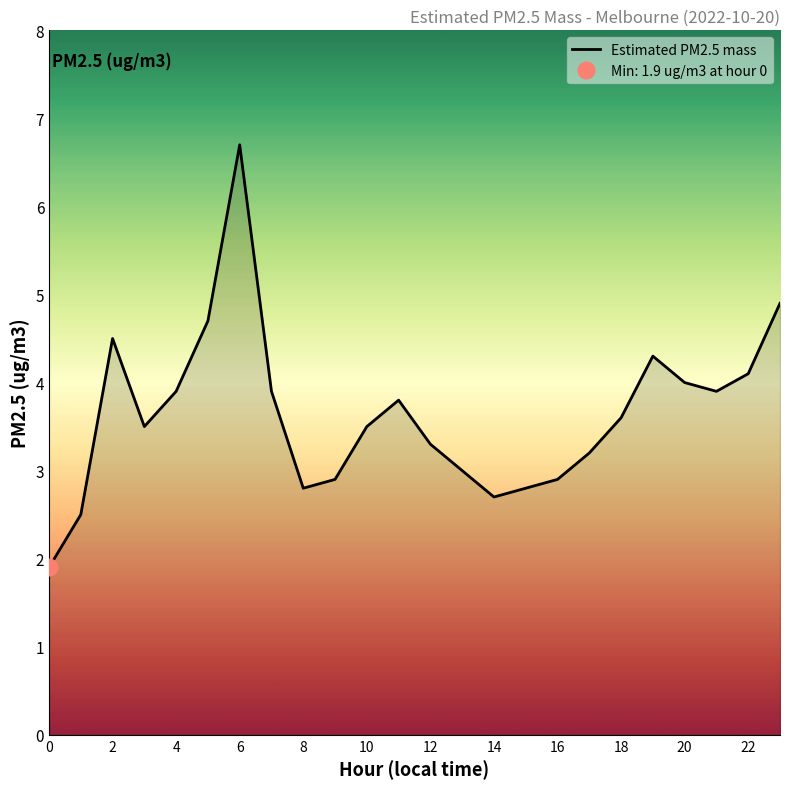

What is the highest value of the Estimated PM2.5 mass series?

6.7